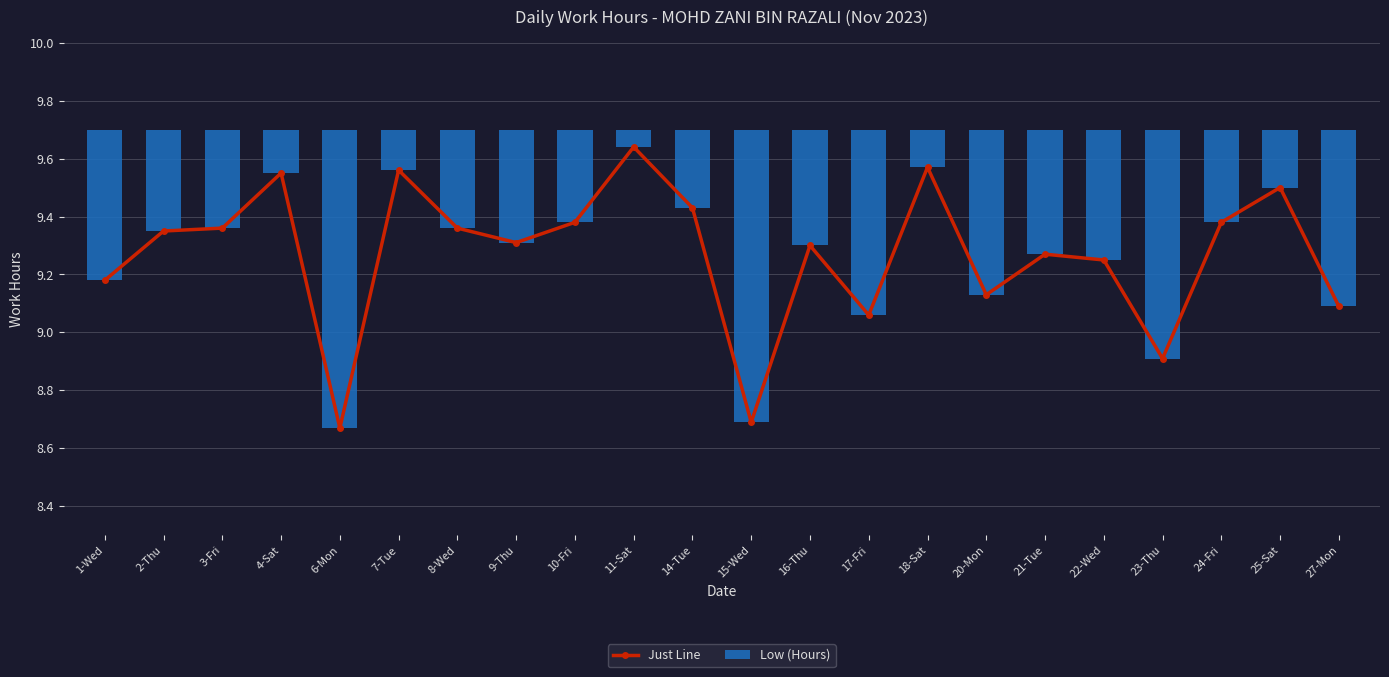

What is the approximate value of Low (Hours) at 6-Mon?

1.0